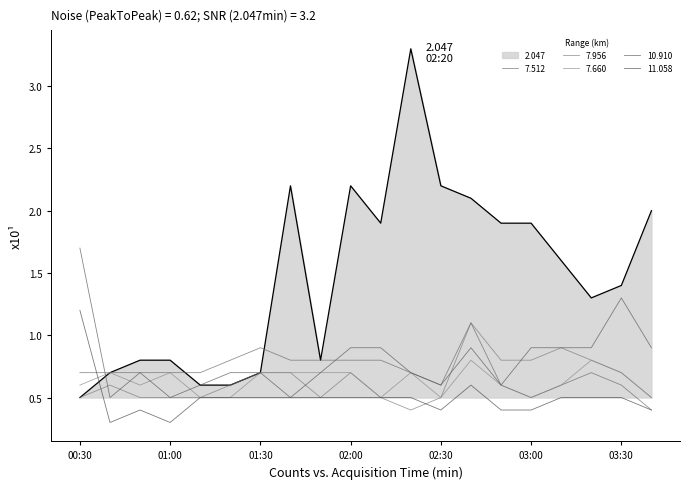

How many interior local valleys does the 2.047 series have?

3